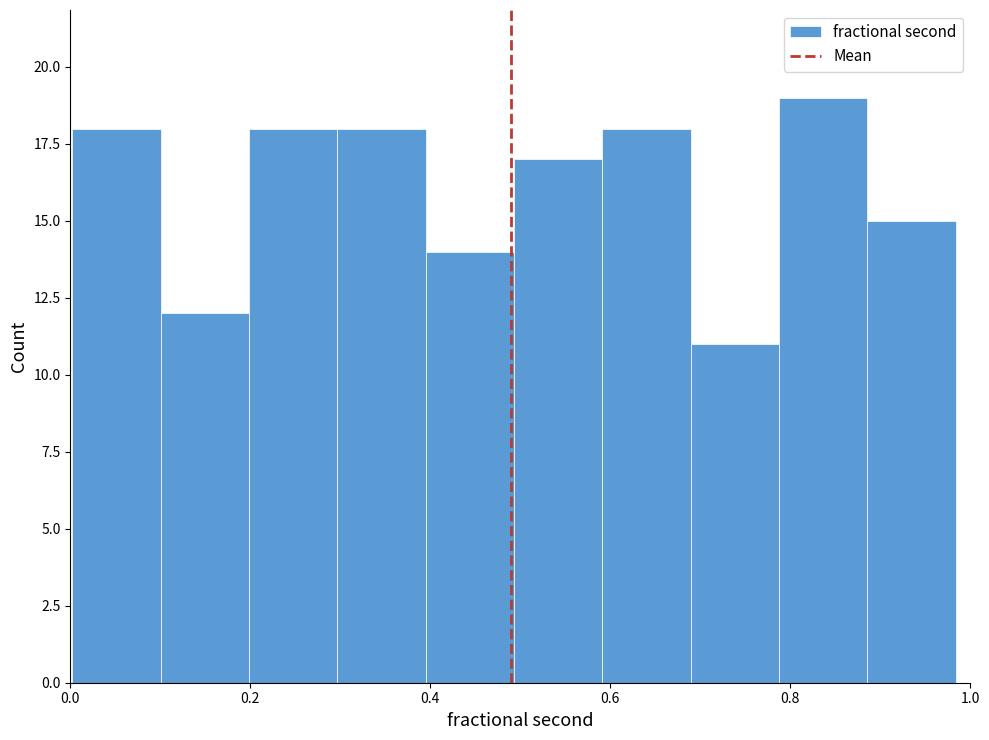

Over which range of the x-axis is the bar tallest?

0.78 to 0.88